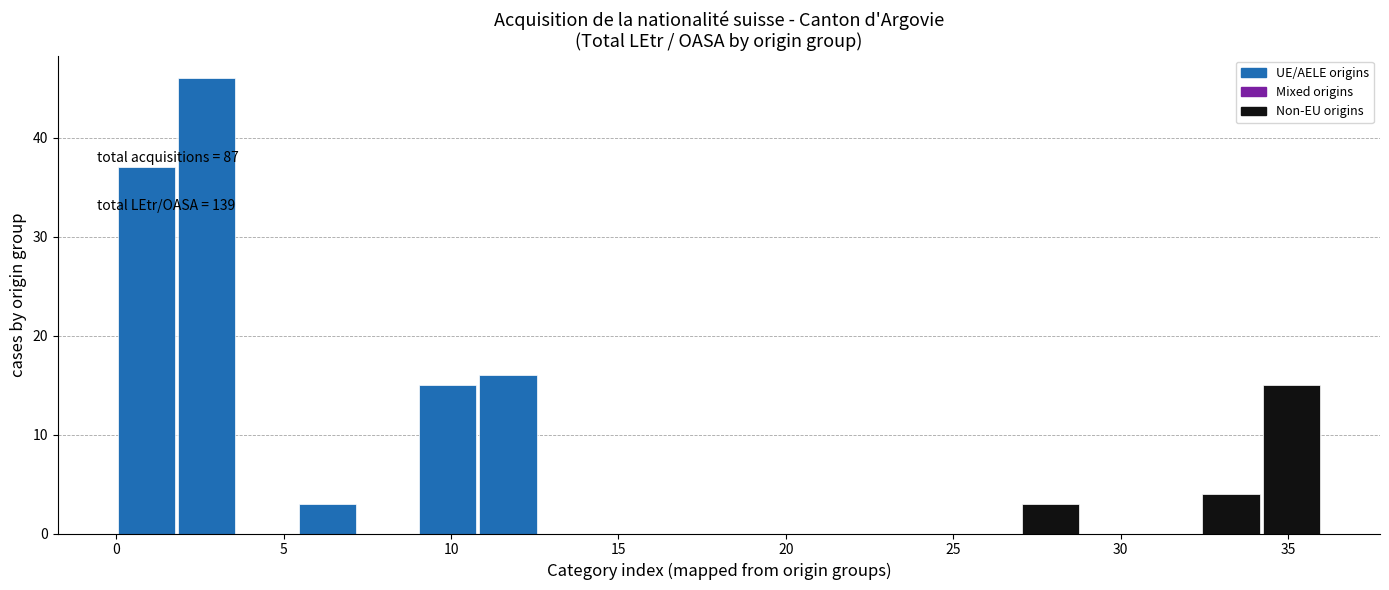

Around what value on the x-axis is the tallest bar? Give the approximate position of its centre, as read against the axis.

2.5